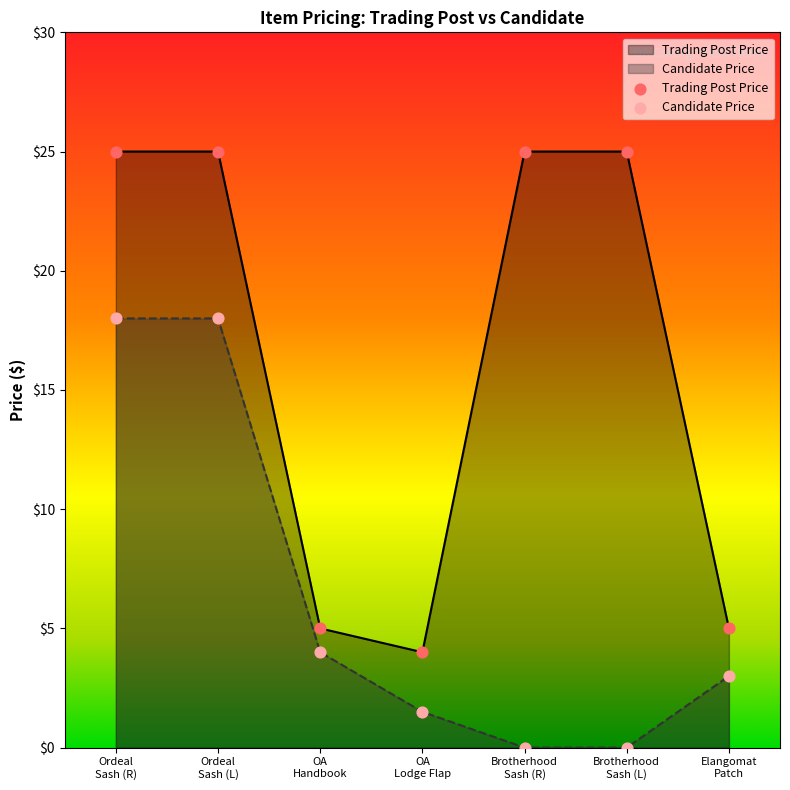

Is the value of Candidate Price at Elangomat Patch greater than the value of Trading Post Price at OA Lodge Flap?

No